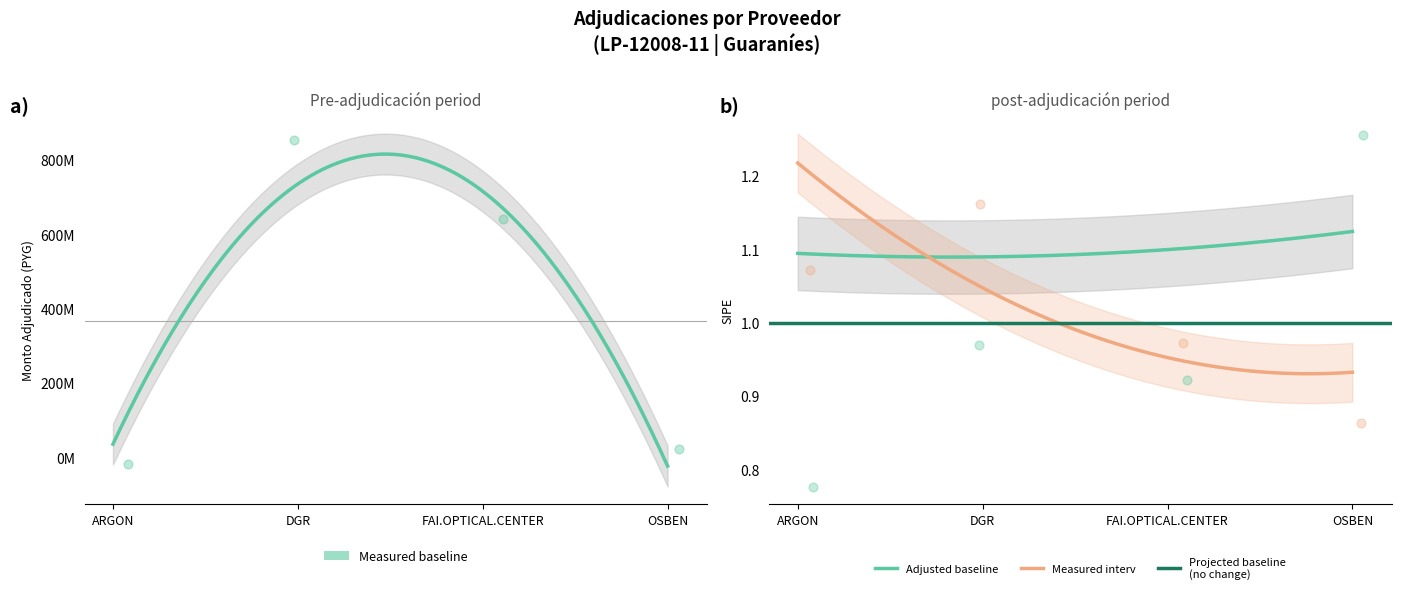

What is the ratio of the value at DGR INTERNACIONAL S.R.L. to the value at FAI.OPTICAL.CENTER S.A.?

1.3